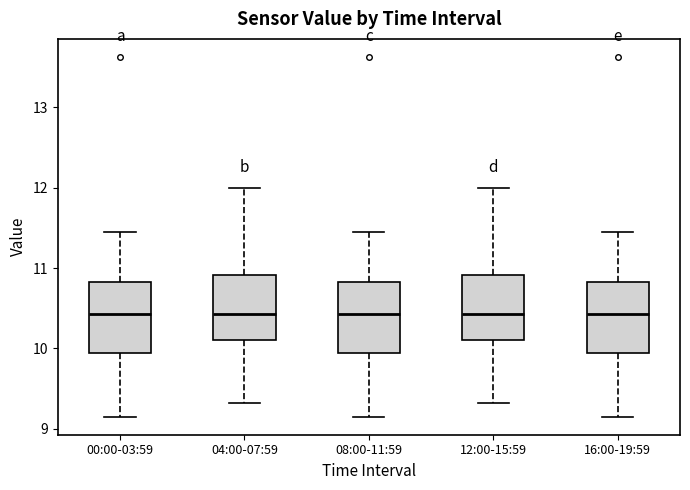

Reading left to right, read every box against the y-axis: the position of its median line, the range the box covers, and the ends of its whiskers. The values are not printed on the chart, so give them approximately, as read against the axis.

00:00-03:59: median 10.4, box 9.9 to 10.8, whiskers 9.2 to 11.5
04:00-07:59: median 10.4, box 10.1 to 10.9, whiskers 9.3 to 12.0
08:00-11:59: median 10.4, box 9.9 to 10.8, whiskers 9.2 to 11.5
12:00-15:59: median 10.4, box 10.1 to 10.9, whiskers 9.3 to 12.0
16:00-19:59: median 10.4, box 9.9 to 10.8, whiskers 9.2 to 11.5